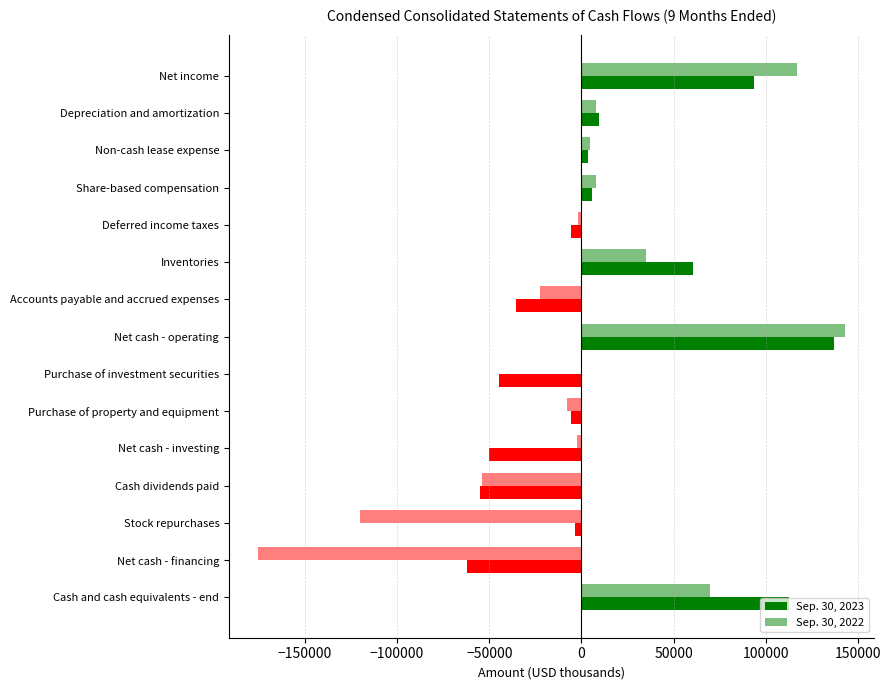

What is the minimum value for Sep. 30, 2022?

-175250